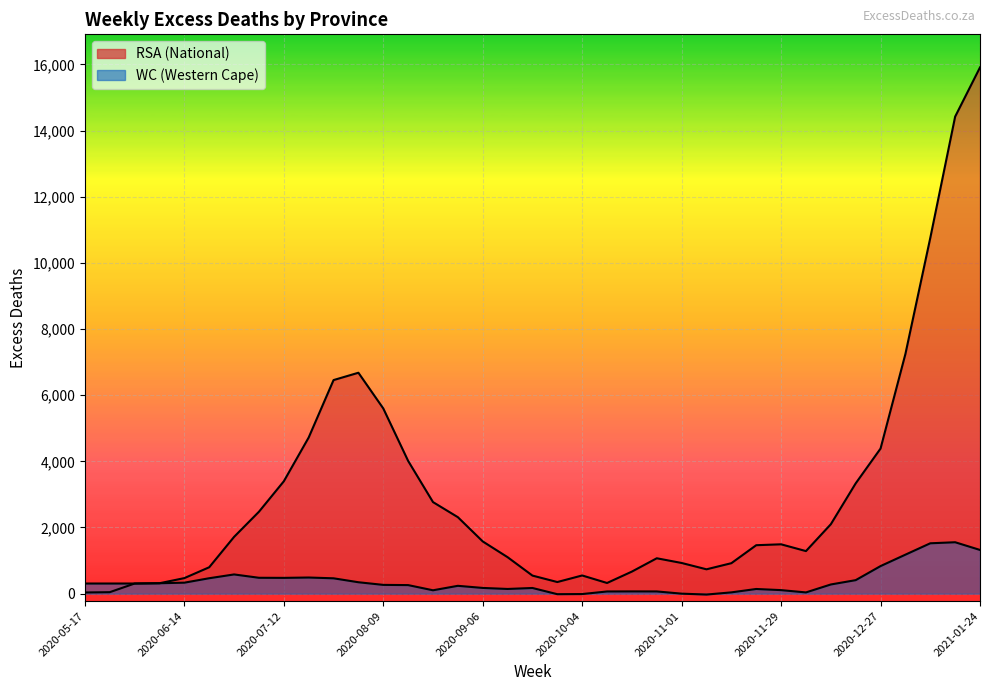

At how many categories does at least one series exceed 1398?

20